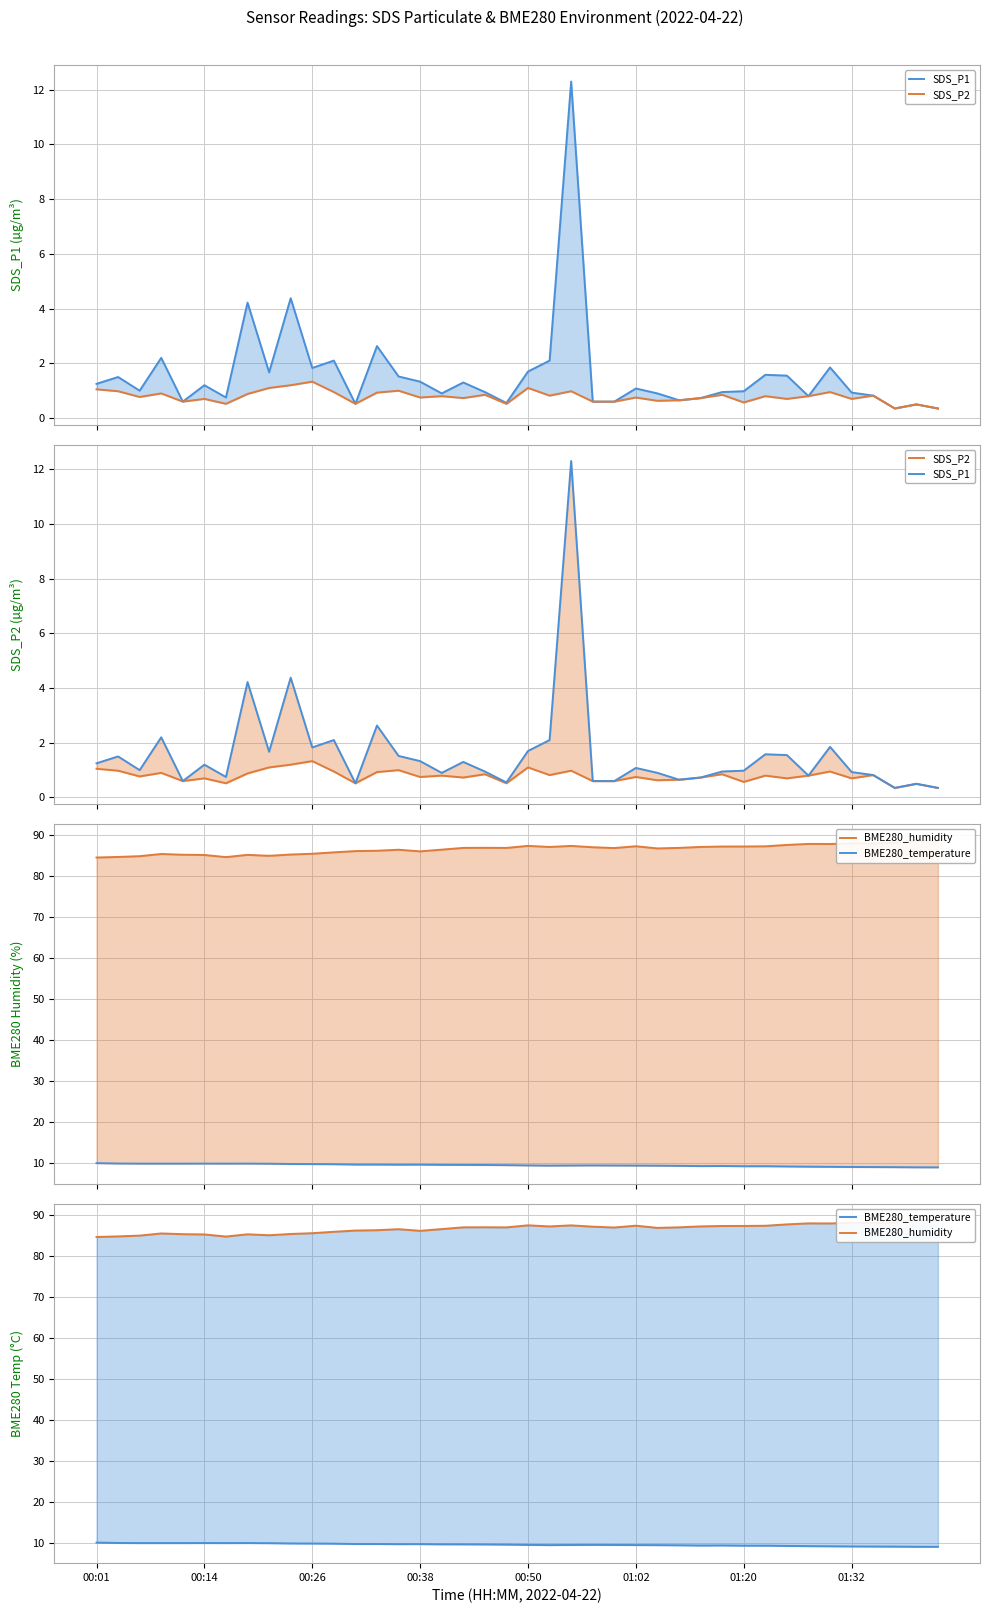

Reading right to left, list all the values displayed in this chart.

SDS_P1: 0.3	0.5	0.3	0.8	0.9	1.9	0.8	1.6	1.6	1.0	0.9	0.7	0.7	0.9	1.1	0.6	0.6	12.3	2.1	1.7	0.6	0.9	1.3	0.9	1.3	1.5	2.6	0.5	2.1	1.8	4.4	1.7	4.2	0.8	1.2	0.6	2.2	1.0	1.5	1.2
SDS_P2: 0.3	0.5	0.3	0.8	0.7	0.9	0.8	0.7	0.8	0.6	0.8	0.7	0.7	0.6	0.8	0.6	0.6	1.0	0.8	1.1	0.5	0.8	0.7	0.8	0.8	1.0	0.9	0.5	0.9	1.3	1.2	1.1	0.9	0.5	0.7	0.6	0.9	0.8	1.0	1.1
BME280_humidity: 88.5	88.8	88.2	88.0	88.0	87.9	87.9	87.7	87.3	87.3	87.3	87.2	86.9	86.8	87.3	86.9	87.1	87.4	87.2	87.4	86.9	87.0	86.9	86.5	86.1	86.5	86.2	86.2	85.8	85.5	85.3	85.0	85.2	84.7	85.2	85.3	85.5	84.9	84.7	84.6
BME280_temperature: 9.0	9.0	9.1	9.1	9.1	9.1	9.2	9.2	9.3	9.3	9.3	9.3	9.4	9.4	9.4	9.5	9.5	9.5	9.4	9.5	9.6	9.6	9.6	9.6	9.7	9.7	9.7	9.7	9.8	9.8	9.8	9.9	9.9	9.9	9.9	9.9	9.9	9.9	9.9	10.0